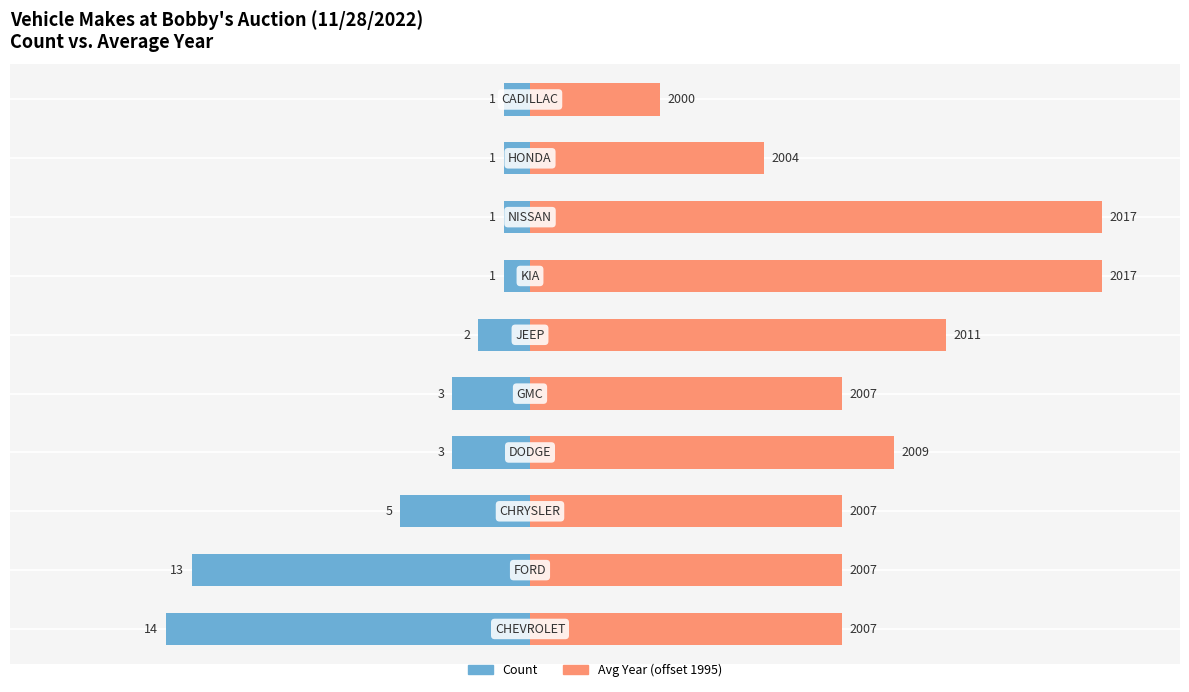

What are all the series names shown in the legend?

Count, Avg Year (offset 1995)